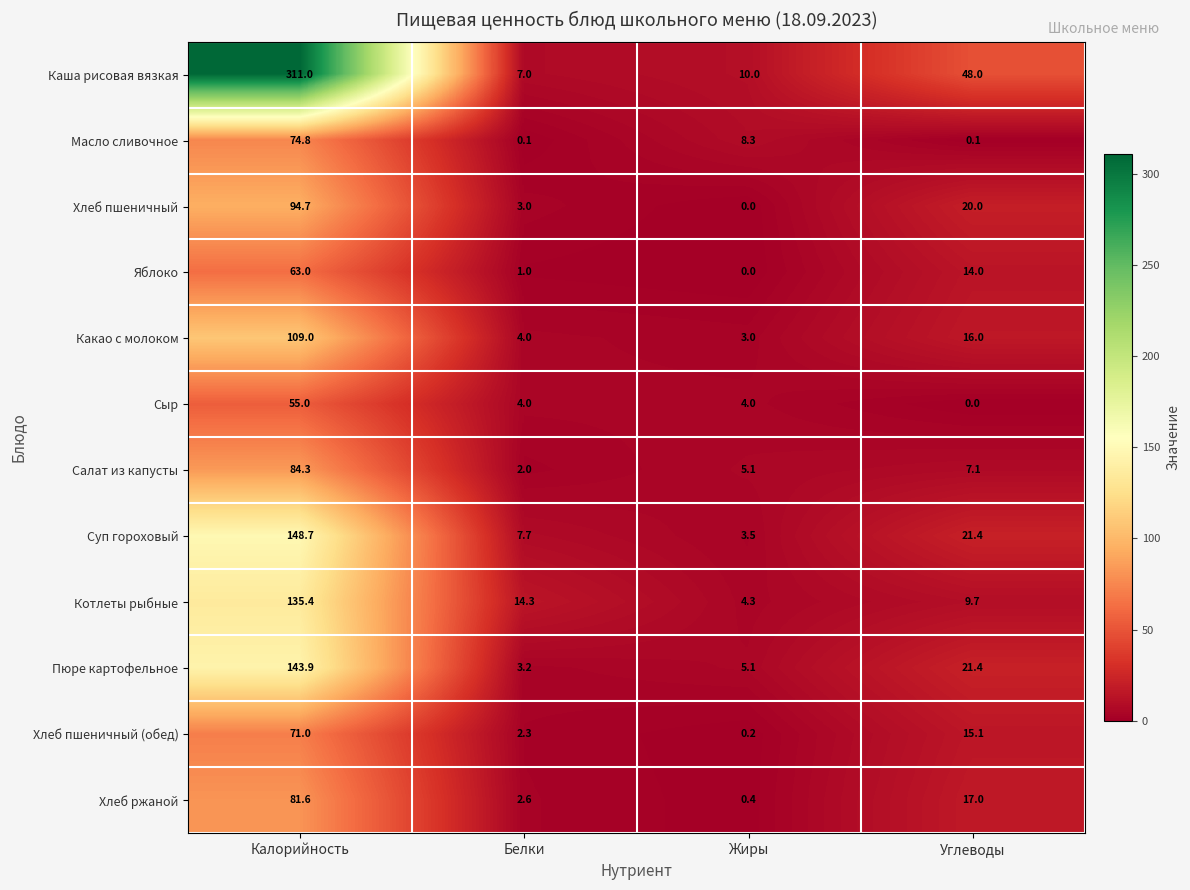

Where does the Салат из капусты series first go above 7?

Калорийность